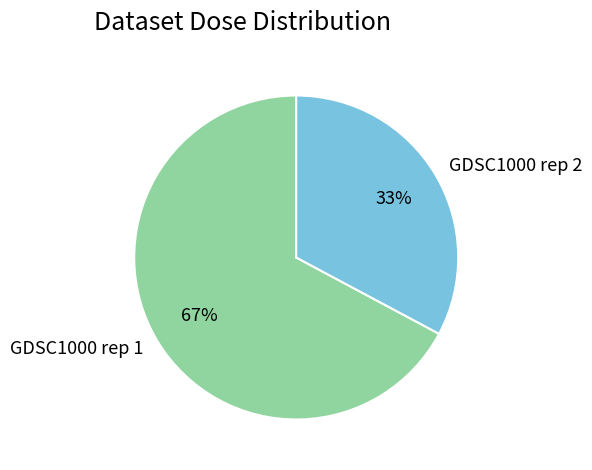

Rank the categories by value from lowest to highest.

GDSC1000 rep 2, GDSC1000 rep 1